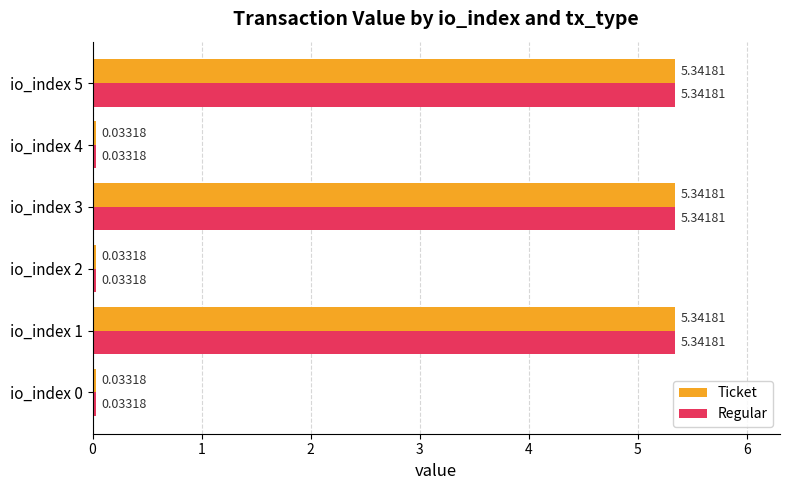

Is the value of Ticket at io_index 4 greater than the value of Regular at io_index 5?

No